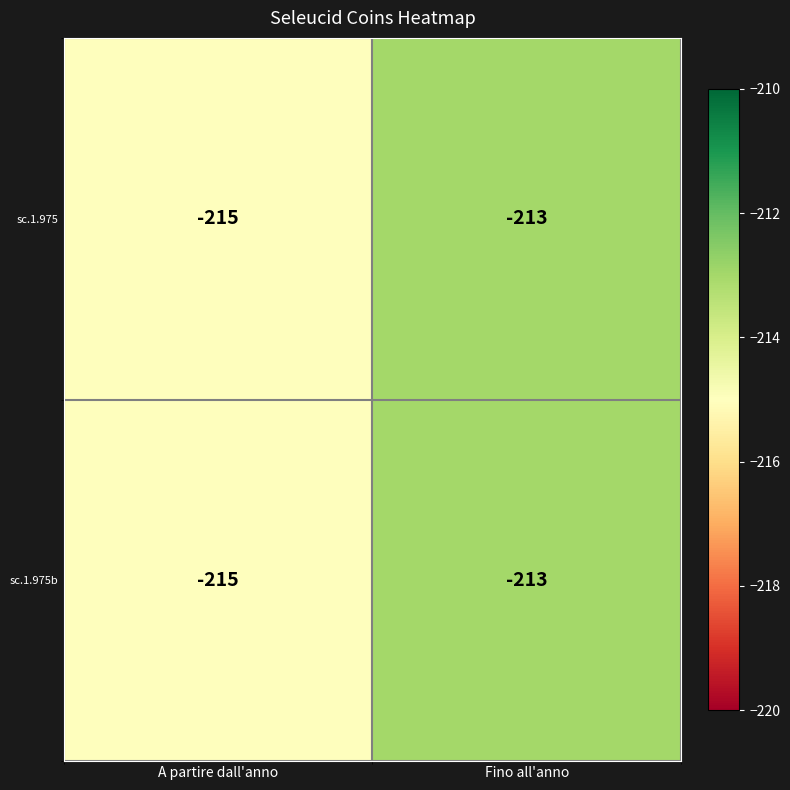

Is the value of sc.1.975b at Fino all'anno greater than the value of sc.1.975 at A partire dall'anno?

Yes